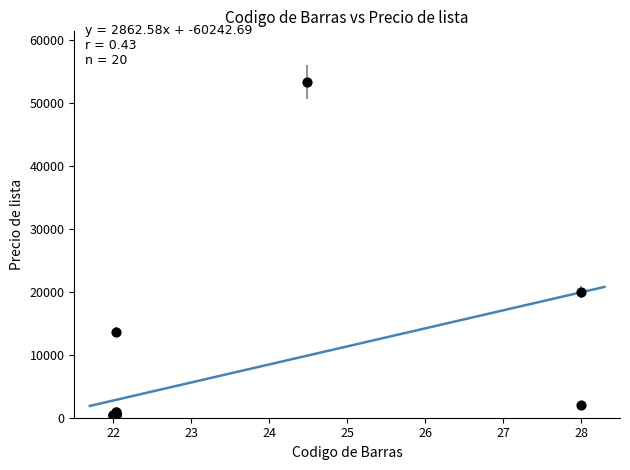

What Y value in the scatter plot is closest to 26855?

19930